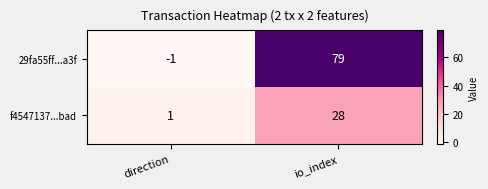

List the series in order of their overall mean, lowest first.

f4547137...bad, 29fa55ff...a3f